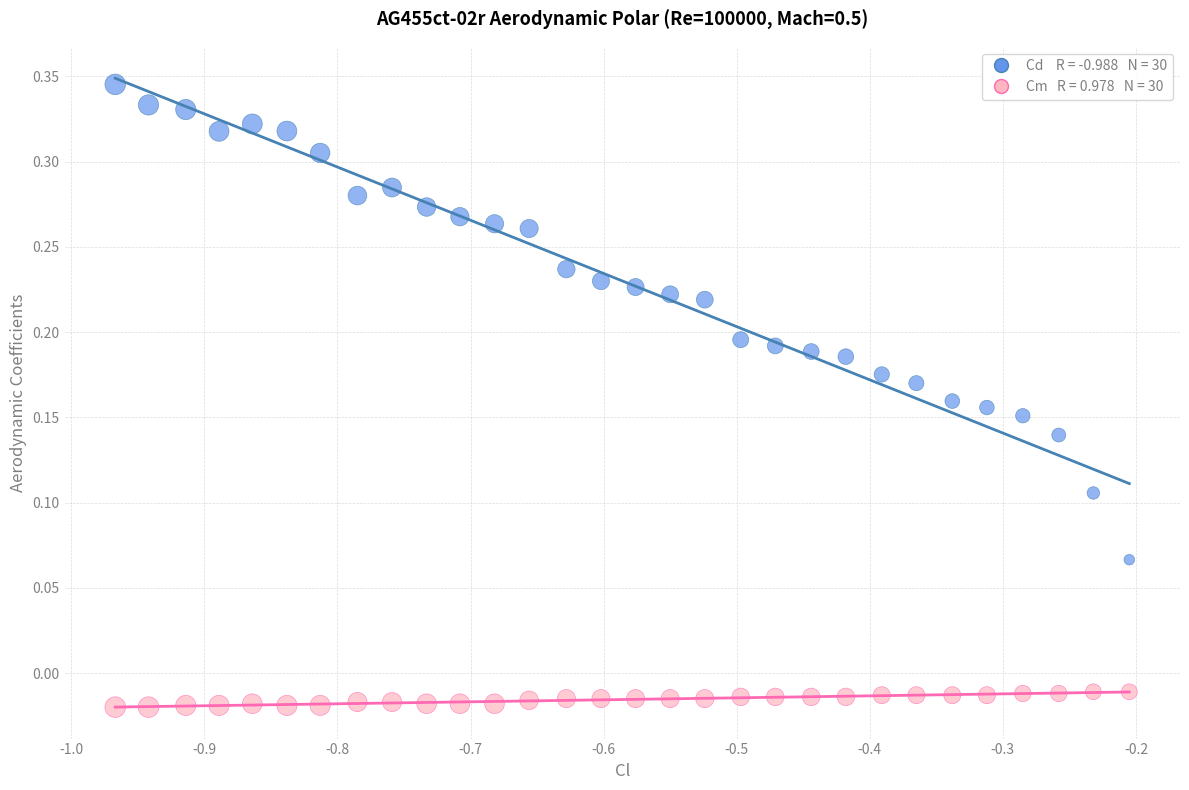

Across all data points, what is the range of X values (max minus min)?

0.8